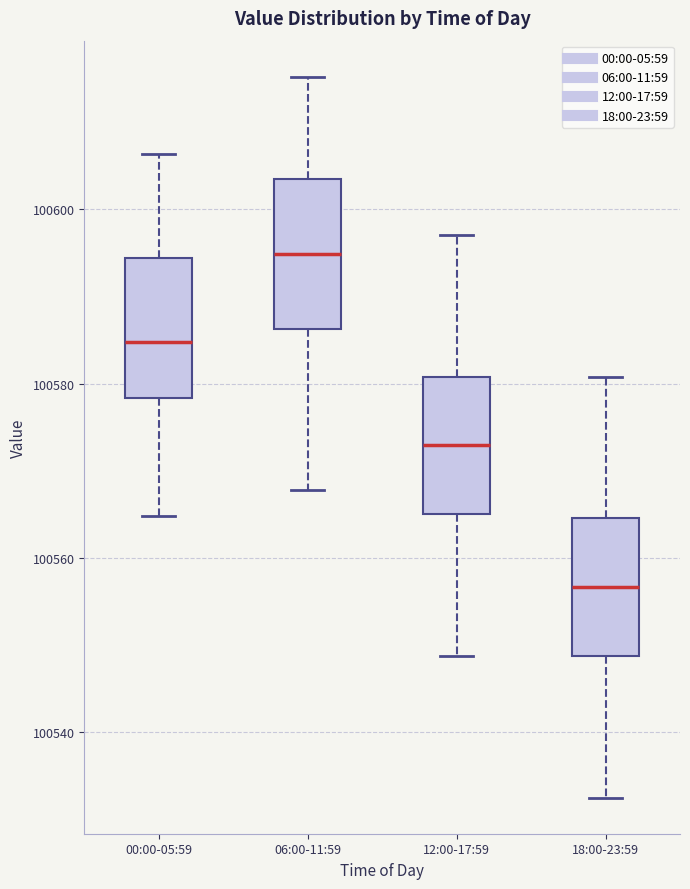

Reading left to right, read every box against the y-axis: the position of its median line, the range the box covers, and the ends of its whiskers. The values are not printed on the chart, so give them approximately, as read against the axis.

00:00-05:59: median 100584, box 100578 to 100594, whiskers 100564 to 100606
06:00-11:59: median 100594, box 100586 to 100604, whiskers 100568 to 100616
12:00-17:59: median 100572, box 100566 to 100580, whiskers 100548 to 100598
18:00-23:59: median 100556, box 100548 to 100564, whiskers 100532 to 100580